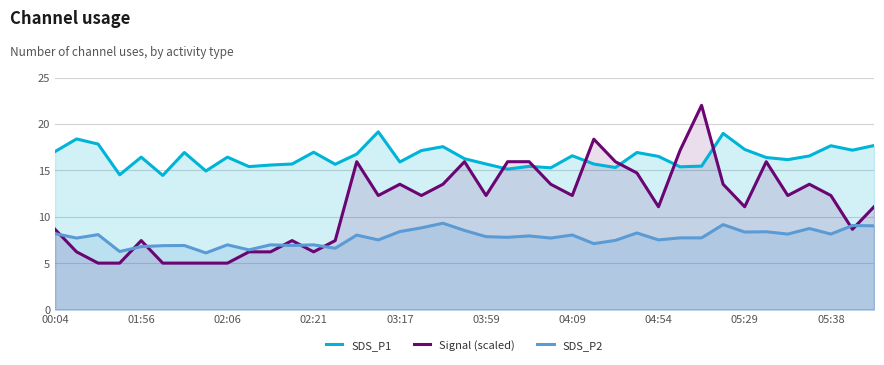

Is it true that Signal (scaled) equals 6.2 at 02:21?

True